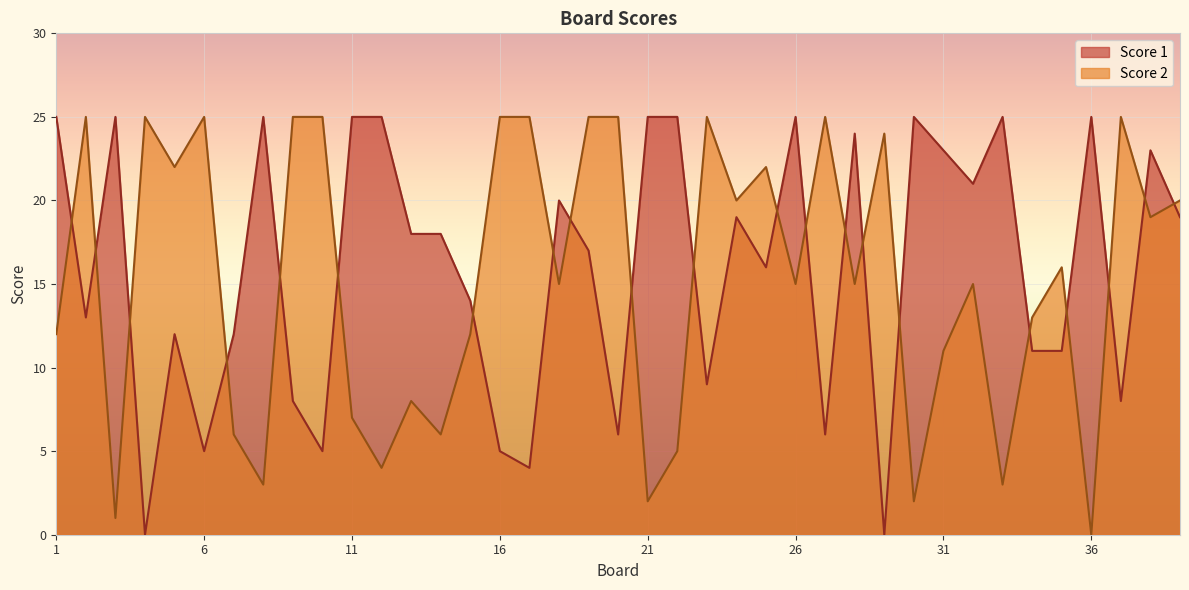

What are all the series names shown in the legend?

Score 1, Score 2